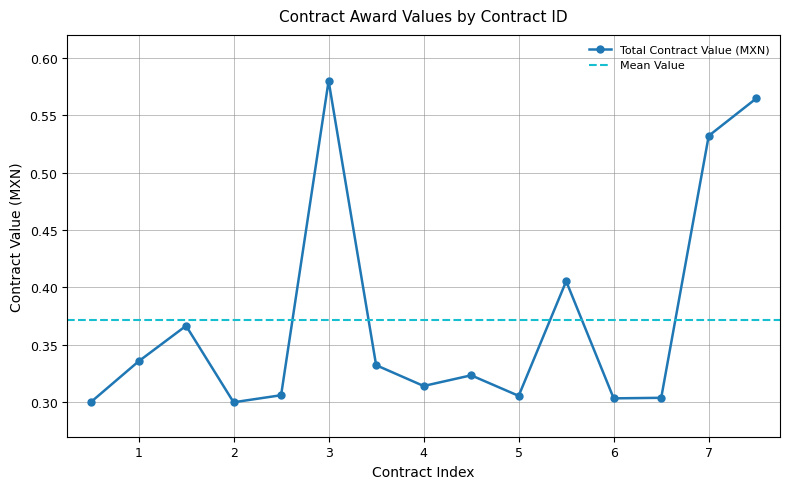

How many interior local valleys does the Total Contract Value (MXN) series have?

4